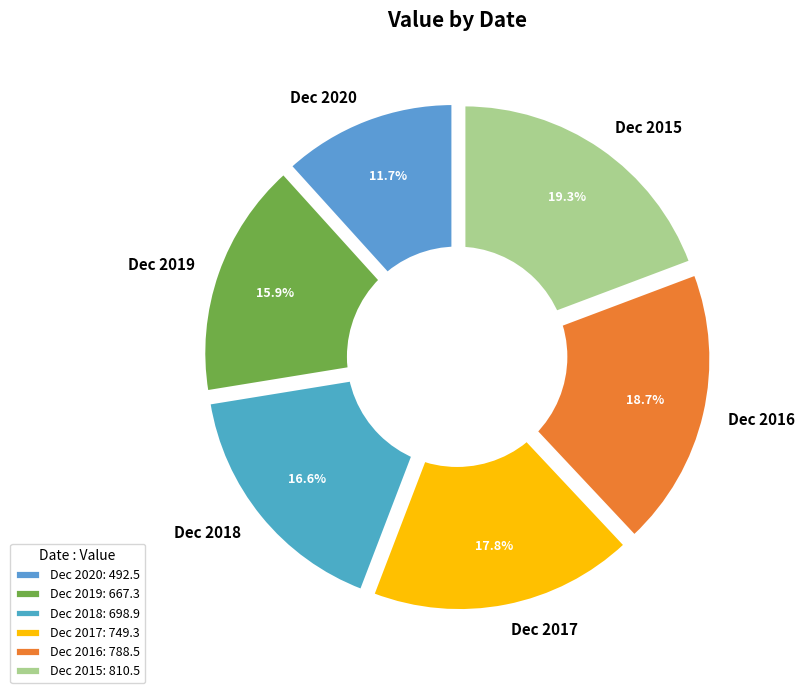

True or false: Dec 2016 accounts for 5% of the total.

False